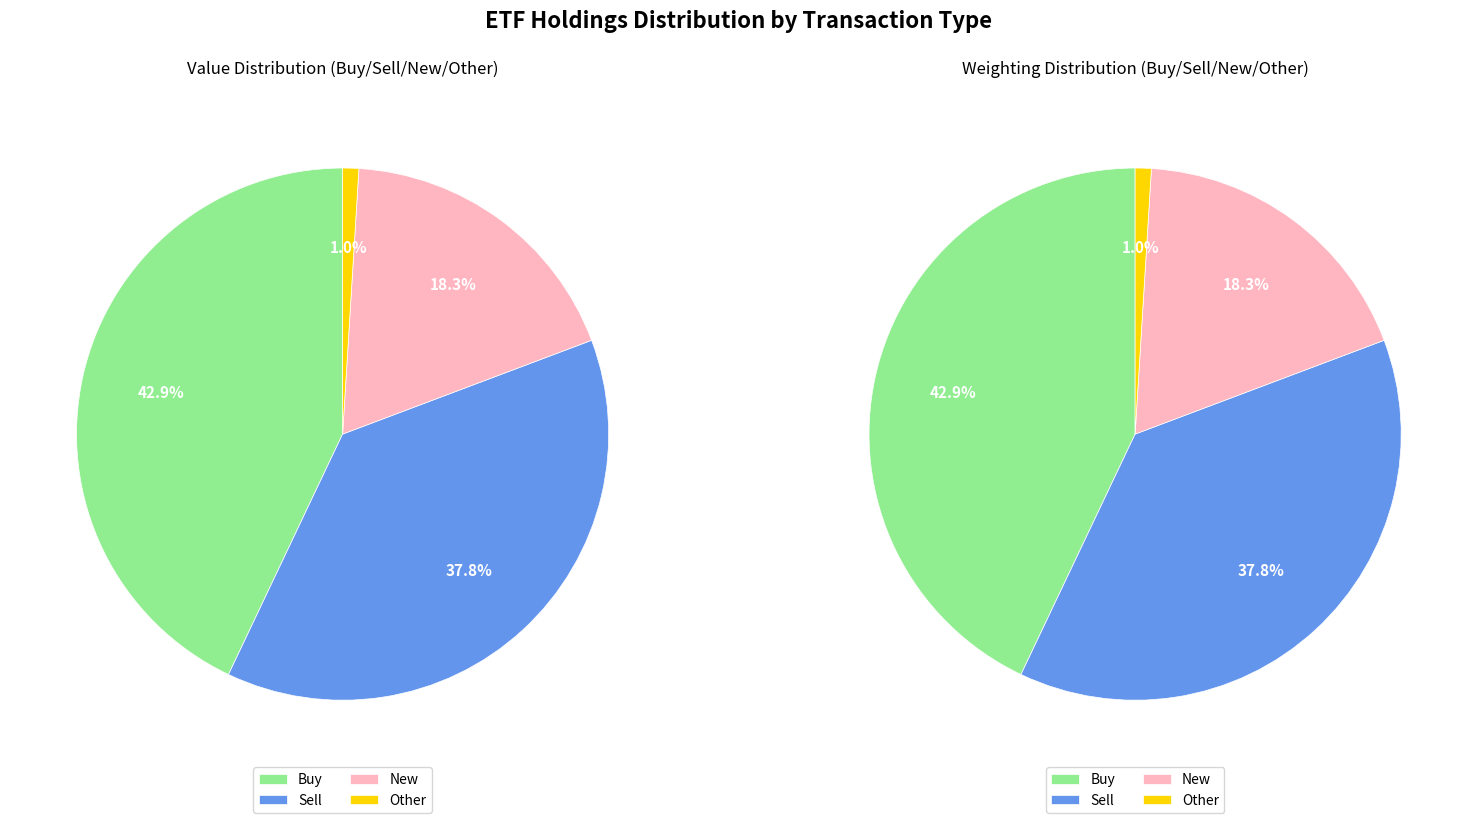

Between New and Sell, which is larger?

Sell